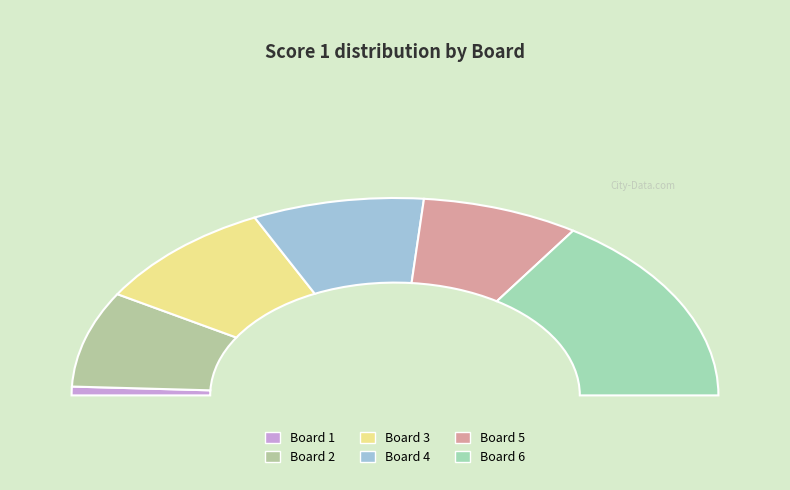

Count the number of slices in the pie.

6